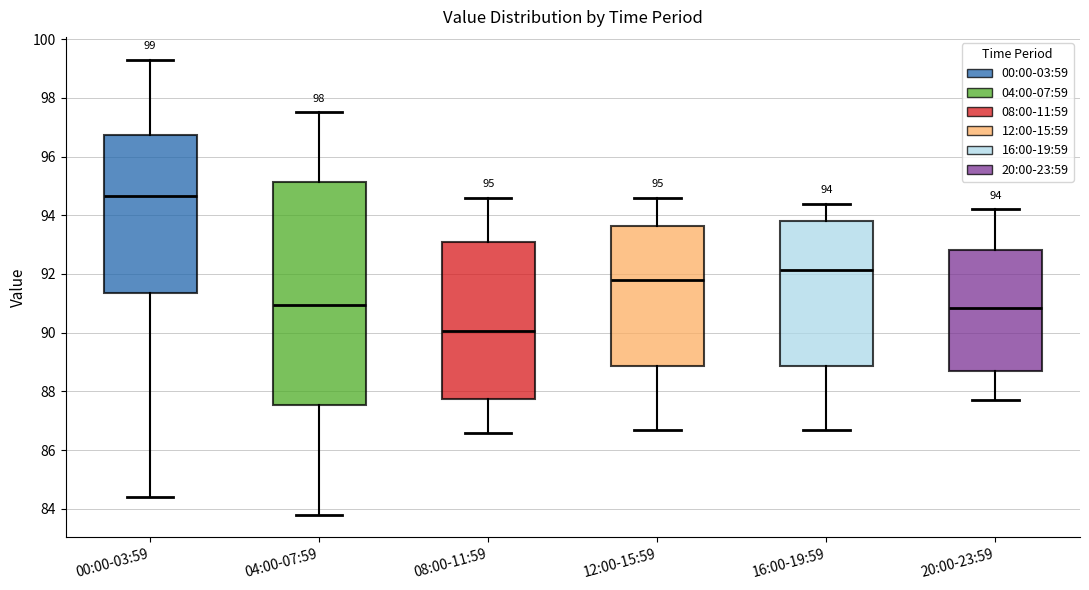

Which box's median line is the highest?

00:00-03:59